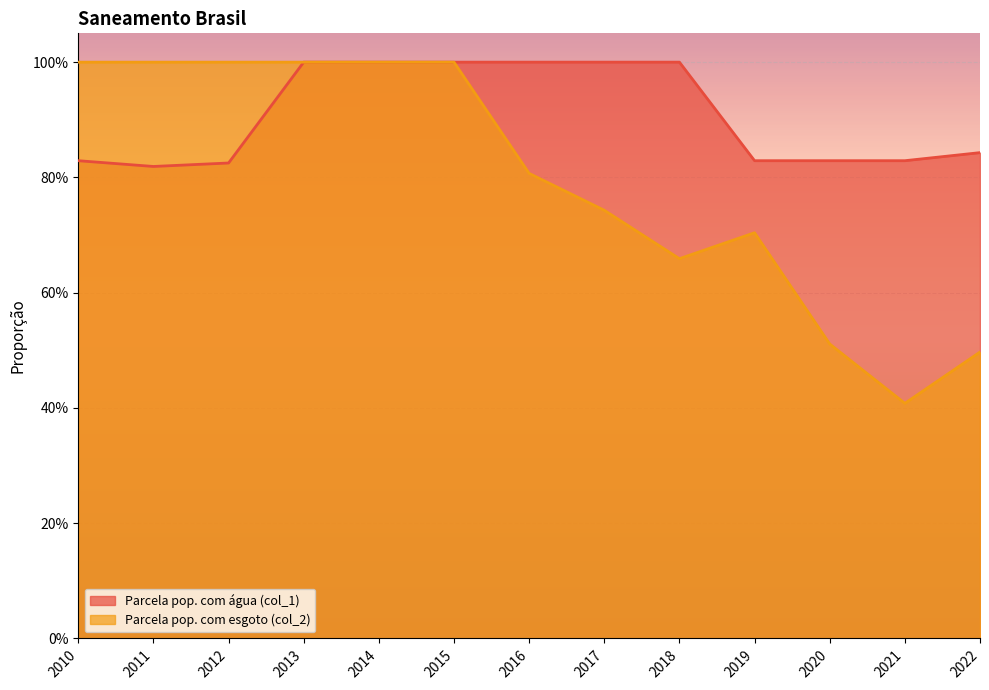

How many data points does each series have?

13